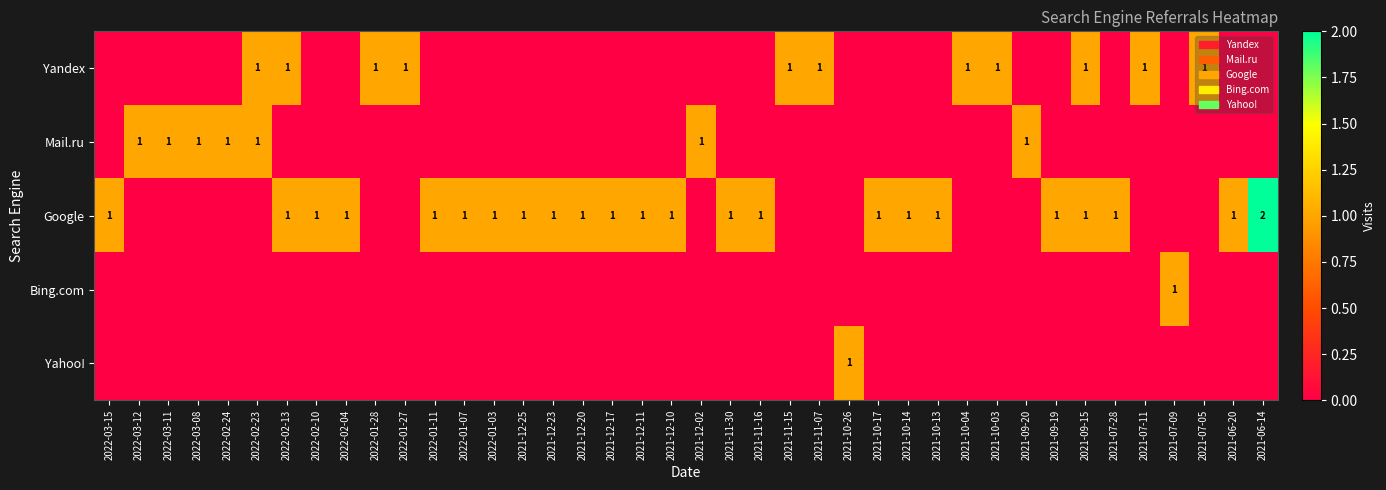

The value of Google at 2021-12-10 is 2. True or false?

False